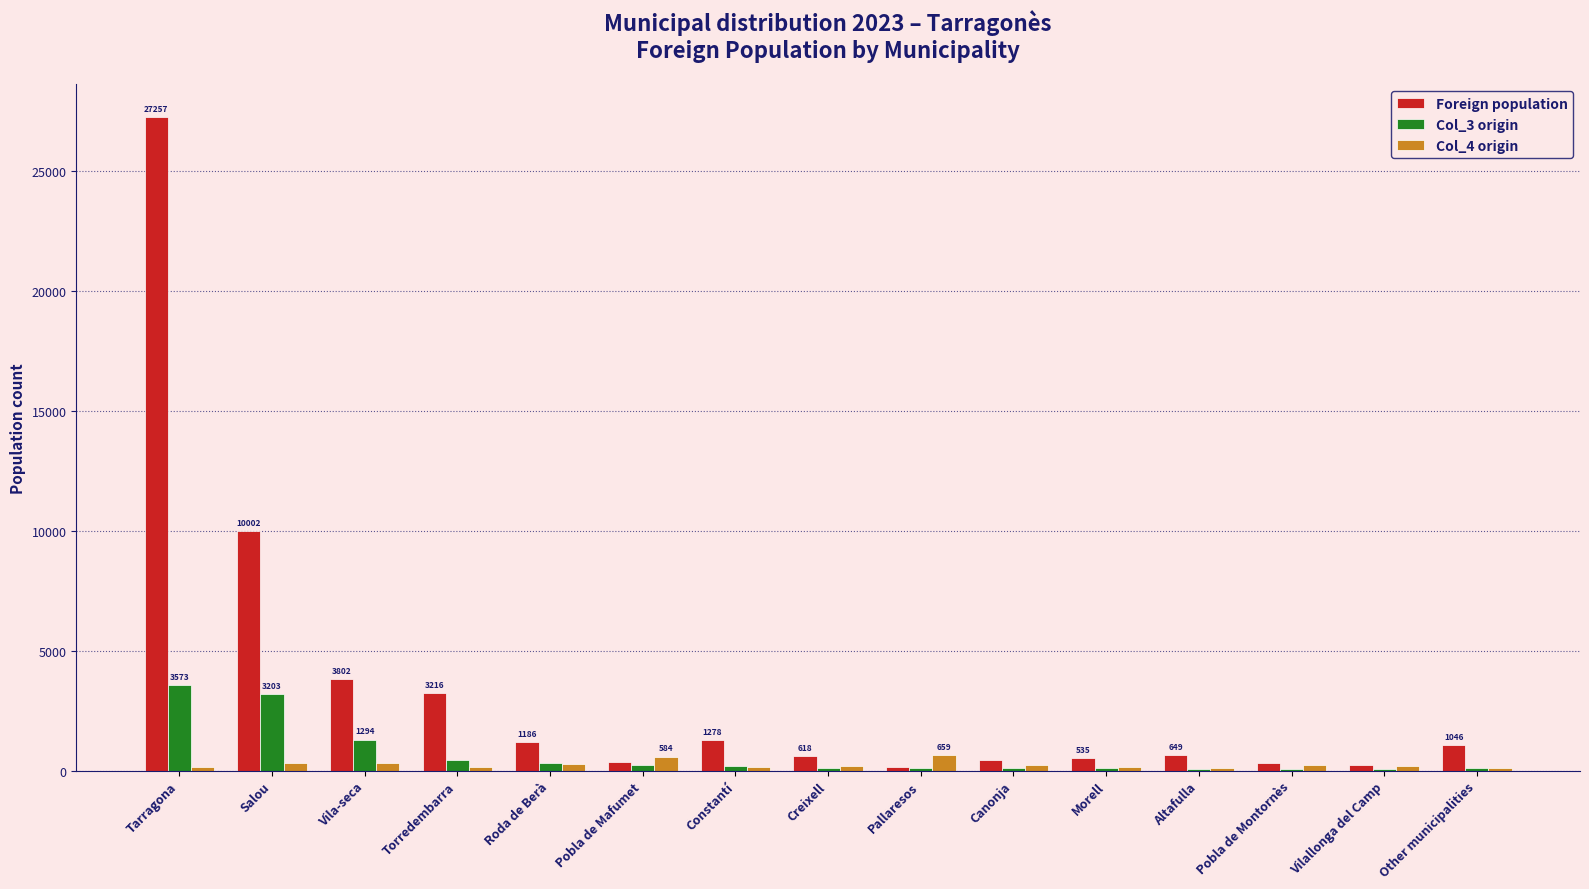

Between Salou and Creixell, which series saw the biggest shift?

Foreign population